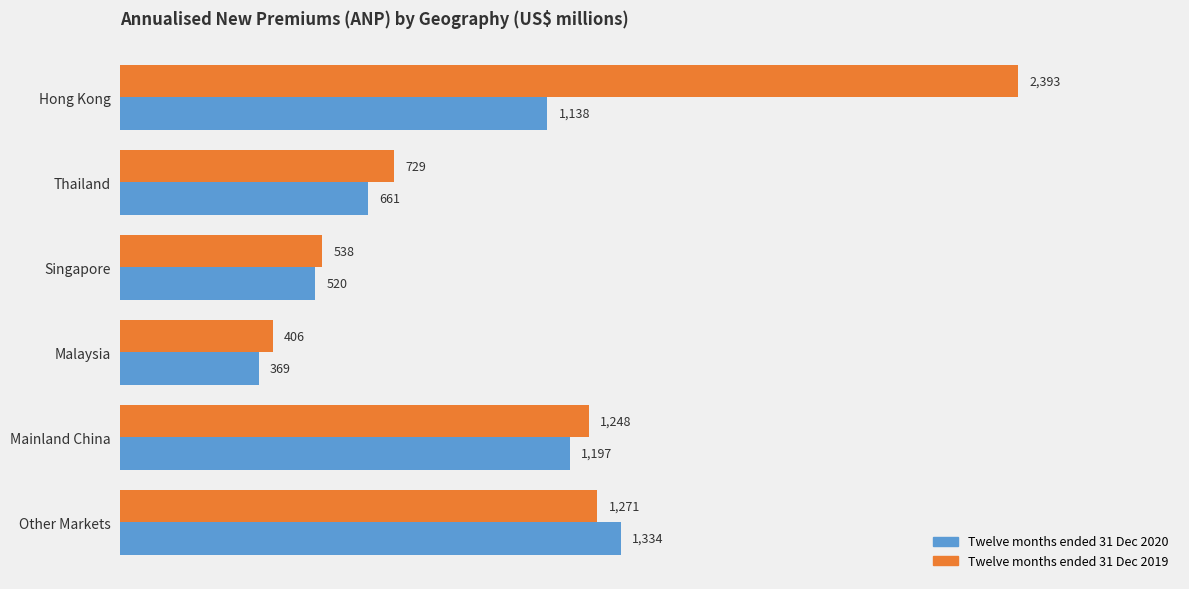

Between Hong Kong and Singapore, which series saw the biggest shift?

Twelve months ended 31 Dec 2019